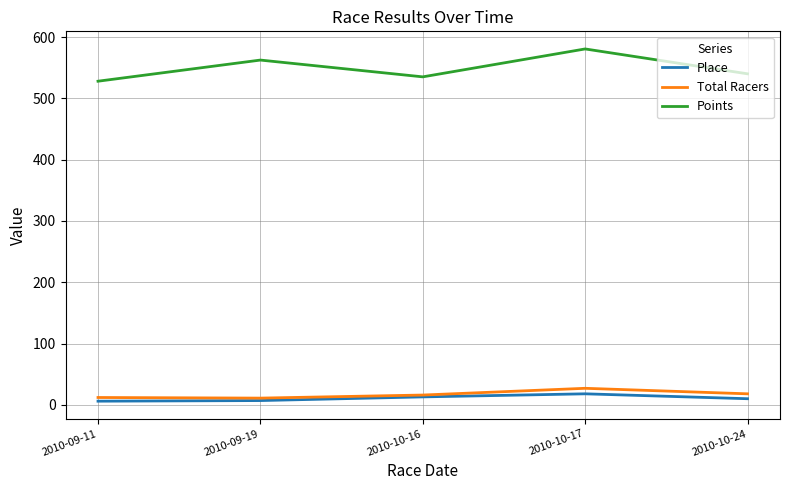

True or false: Points and Total Racers cross at least once.

False